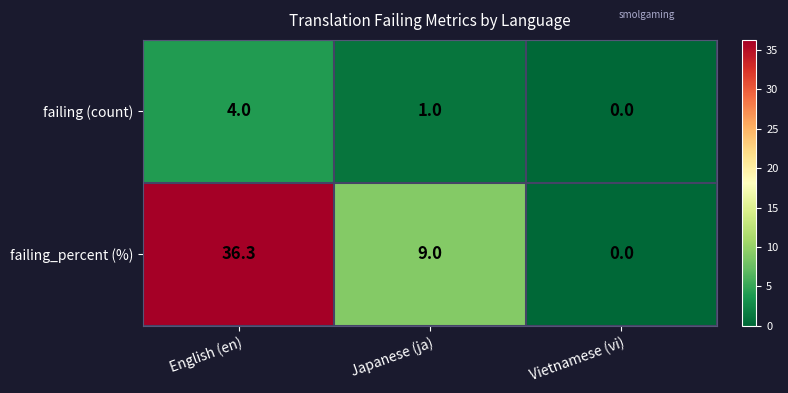

Reading left to right, list all the values displayed in this chart.

failing (count): English (en)=4.0	Japanese (ja)=1.0	Vietnamese (vi)=0.0
failing_percent (%): English (en)=36.3	Japanese (ja)=9.0	Vietnamese (vi)=0.0